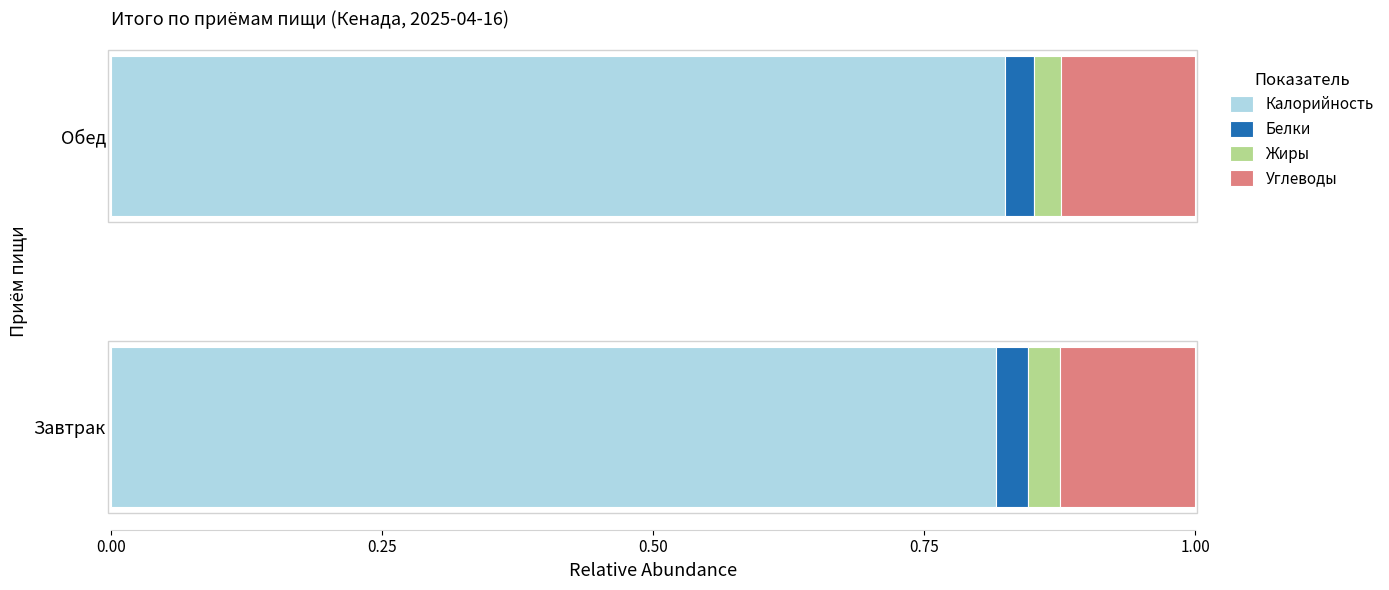

The Калорийность series shows 1.2 at Завтрак. True or false?

False